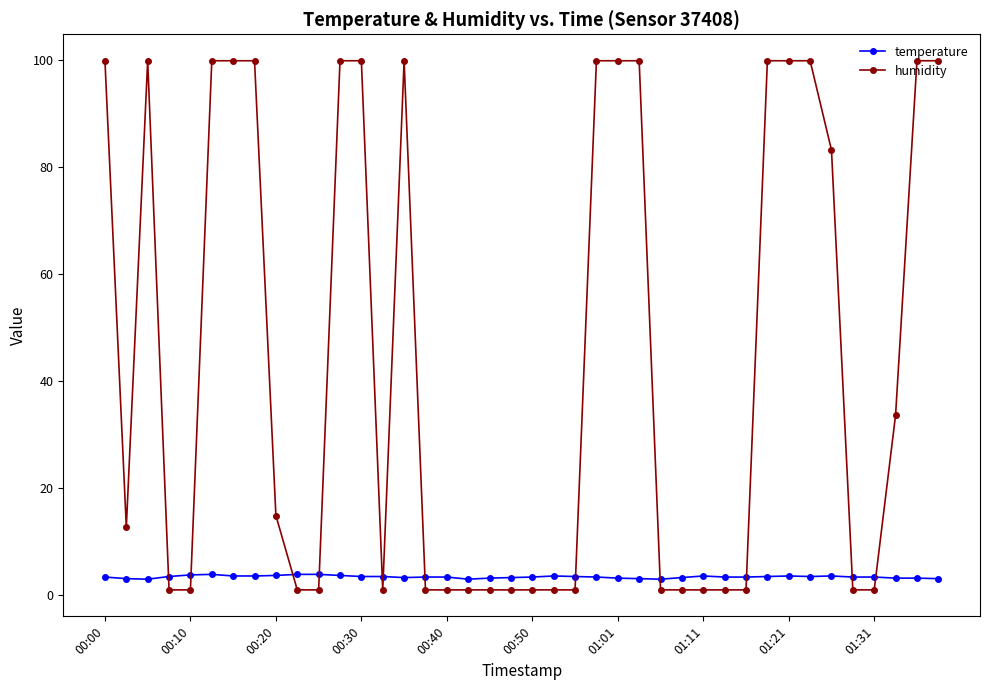

After their last crossing, which series has the higher values: temperature or humidity?

humidity